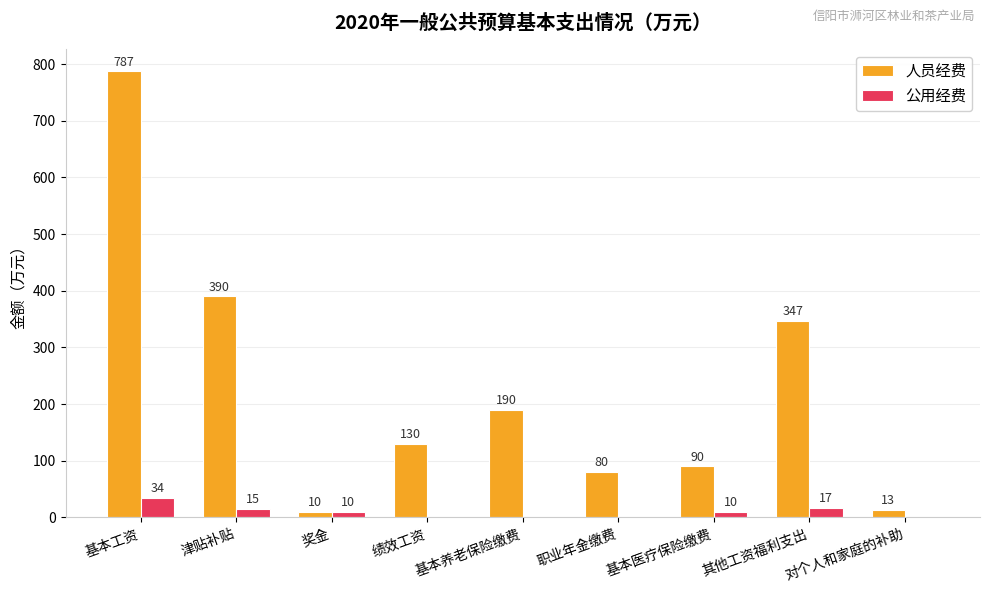

Does the chart contain stacked bars?

No